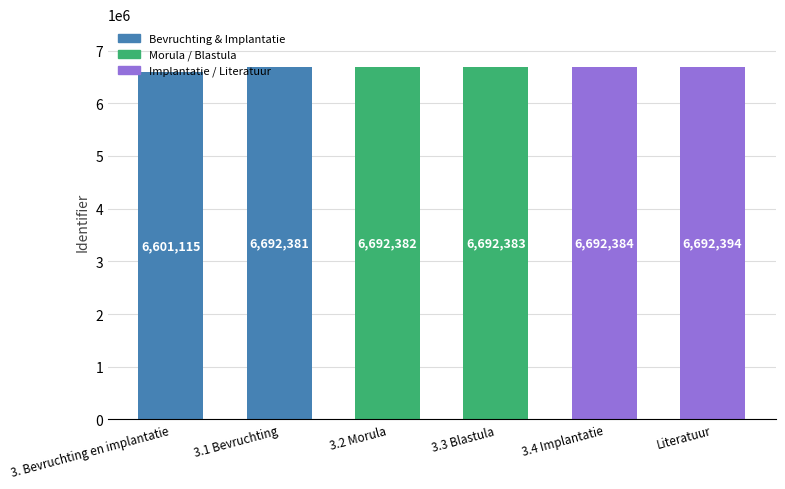

Rank the categories by value from highest to lowest.

Literatuur, 3.4 Implantatie, 3.3 Blastula, 3.2 Morula, 3.1 Bevruchting, 3. Bevruchting en implantatie